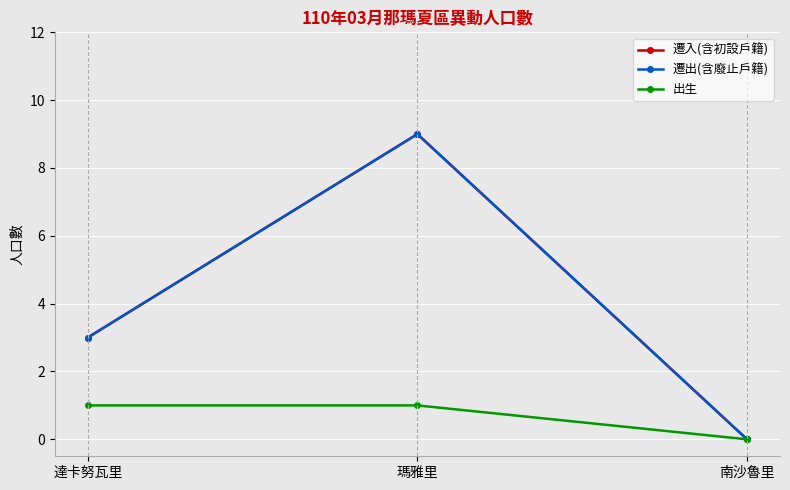

Does the chart have visible grid lines?

Yes